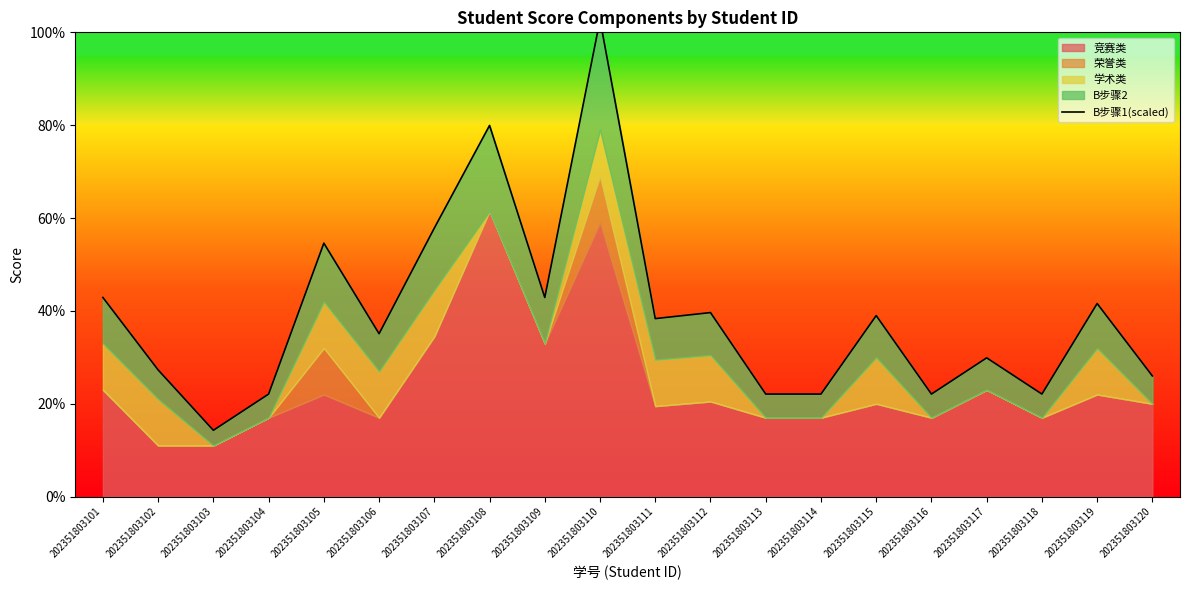

Rank the categories by value from lowest to highest.

202351803103, 202351803104, 202351803113, 202351803114, 202351803116, 202351803118, 202351803120, 202351803102, 202351803117, 202351803106, 202351803111, 202351803115, 202351803112, 202351803119, 202351803101, 202351803109, 202351803105, 202351803107, 202351803108, 202351803110